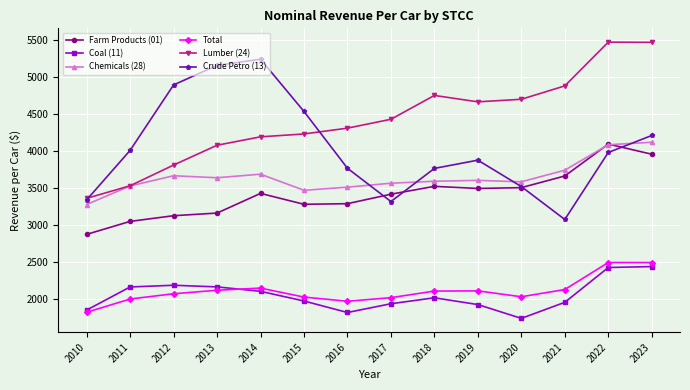

What is the total value across all series at 2023?

22716.6